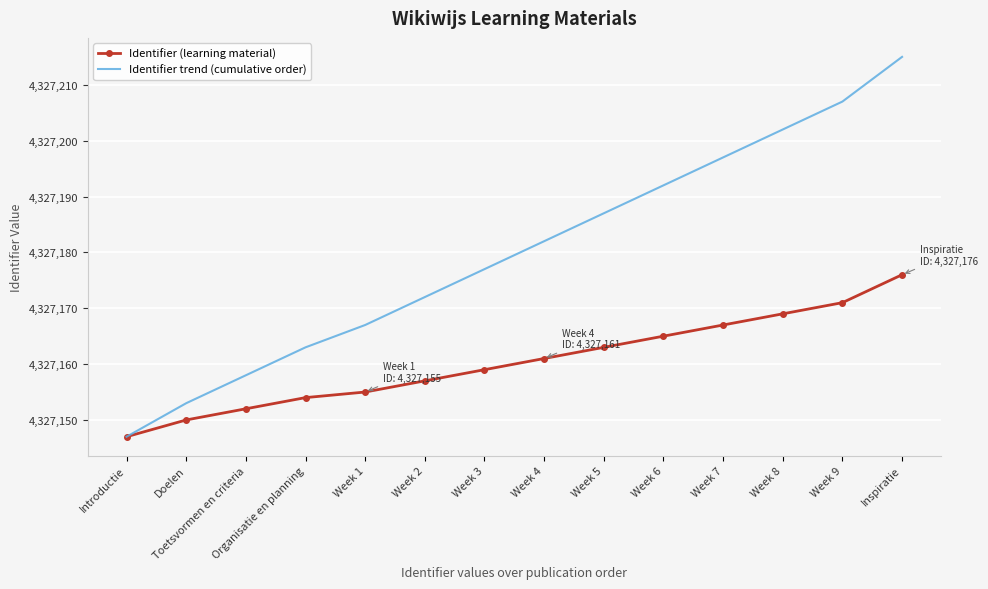

The Identifier trend (cumulative order) series shows 4327187 at Week 5. True or false?

True